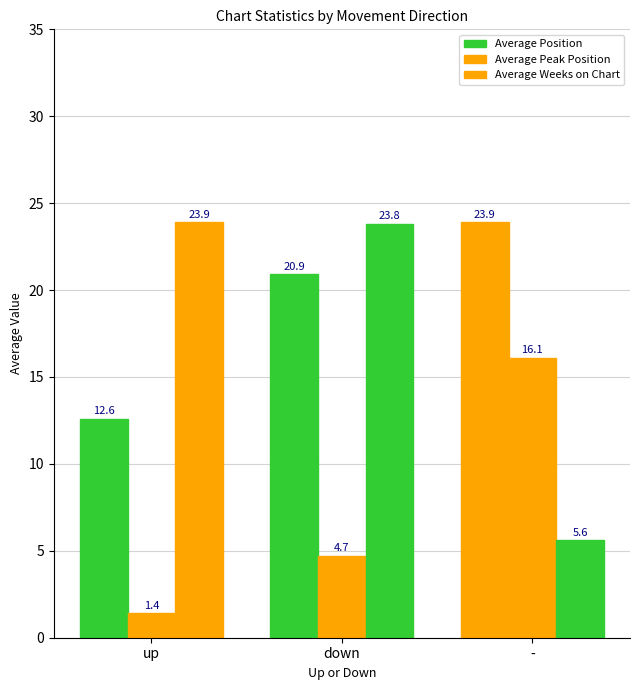

What is the difference between the highest and lowest values at -?

18.3